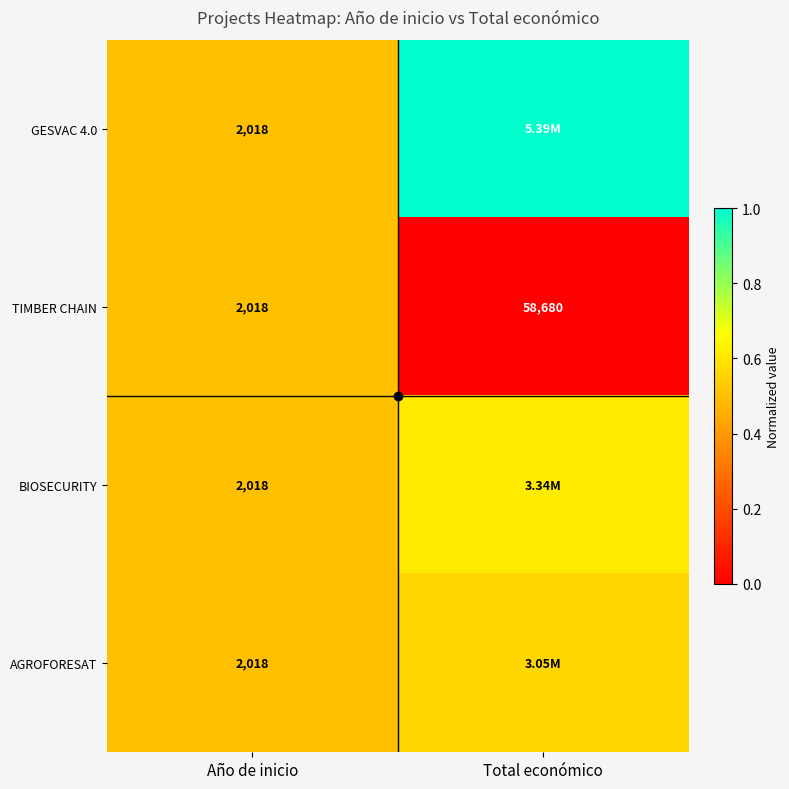

Is it true that BIOSECURITY equals 0.6 at Total económico?

True